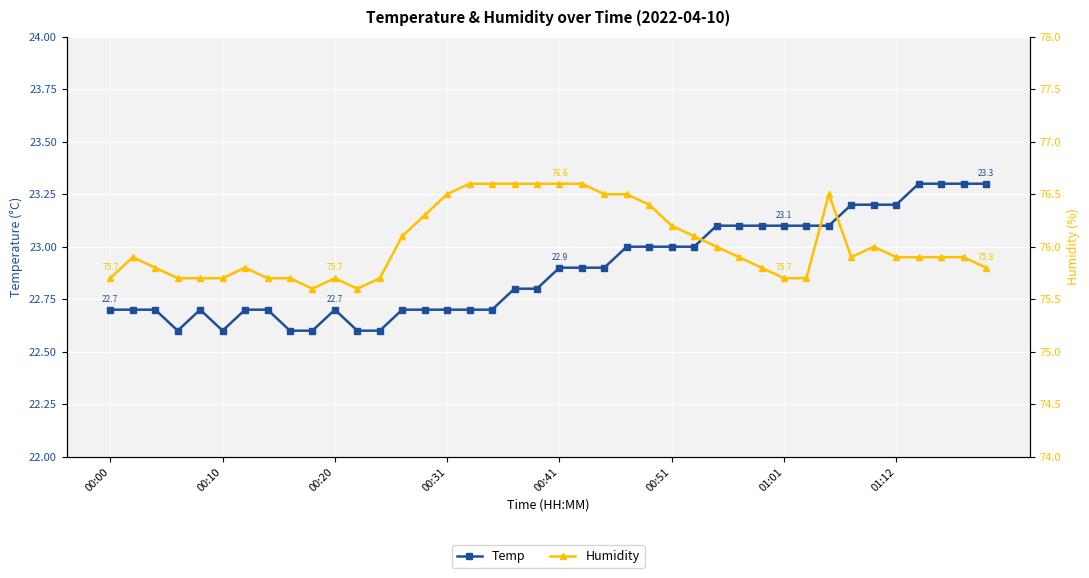

What is the difference between the highest and lowest values at 29?

52.7